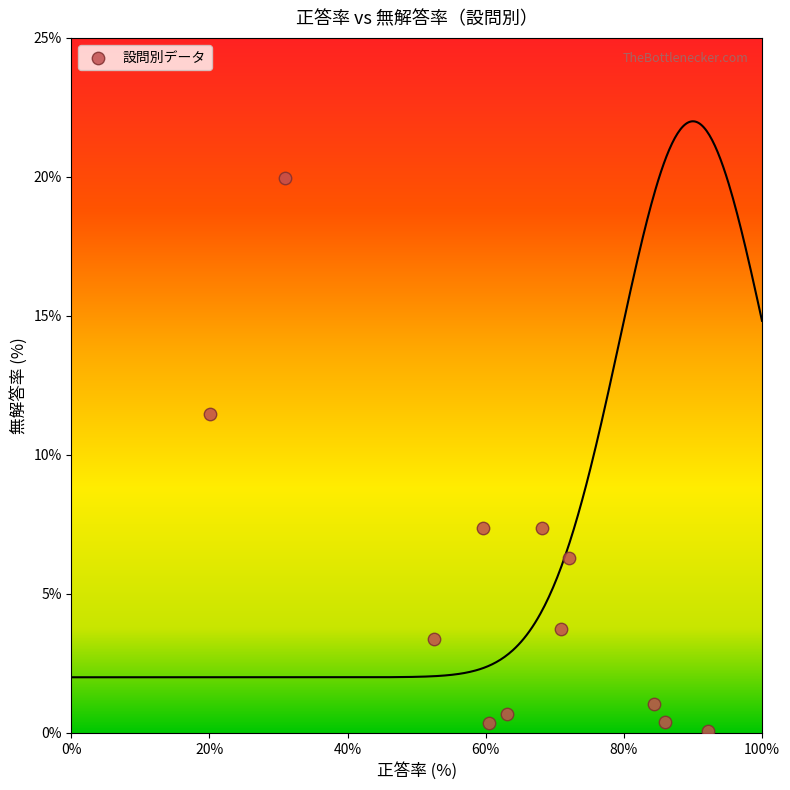

What is the average X value?

63.4